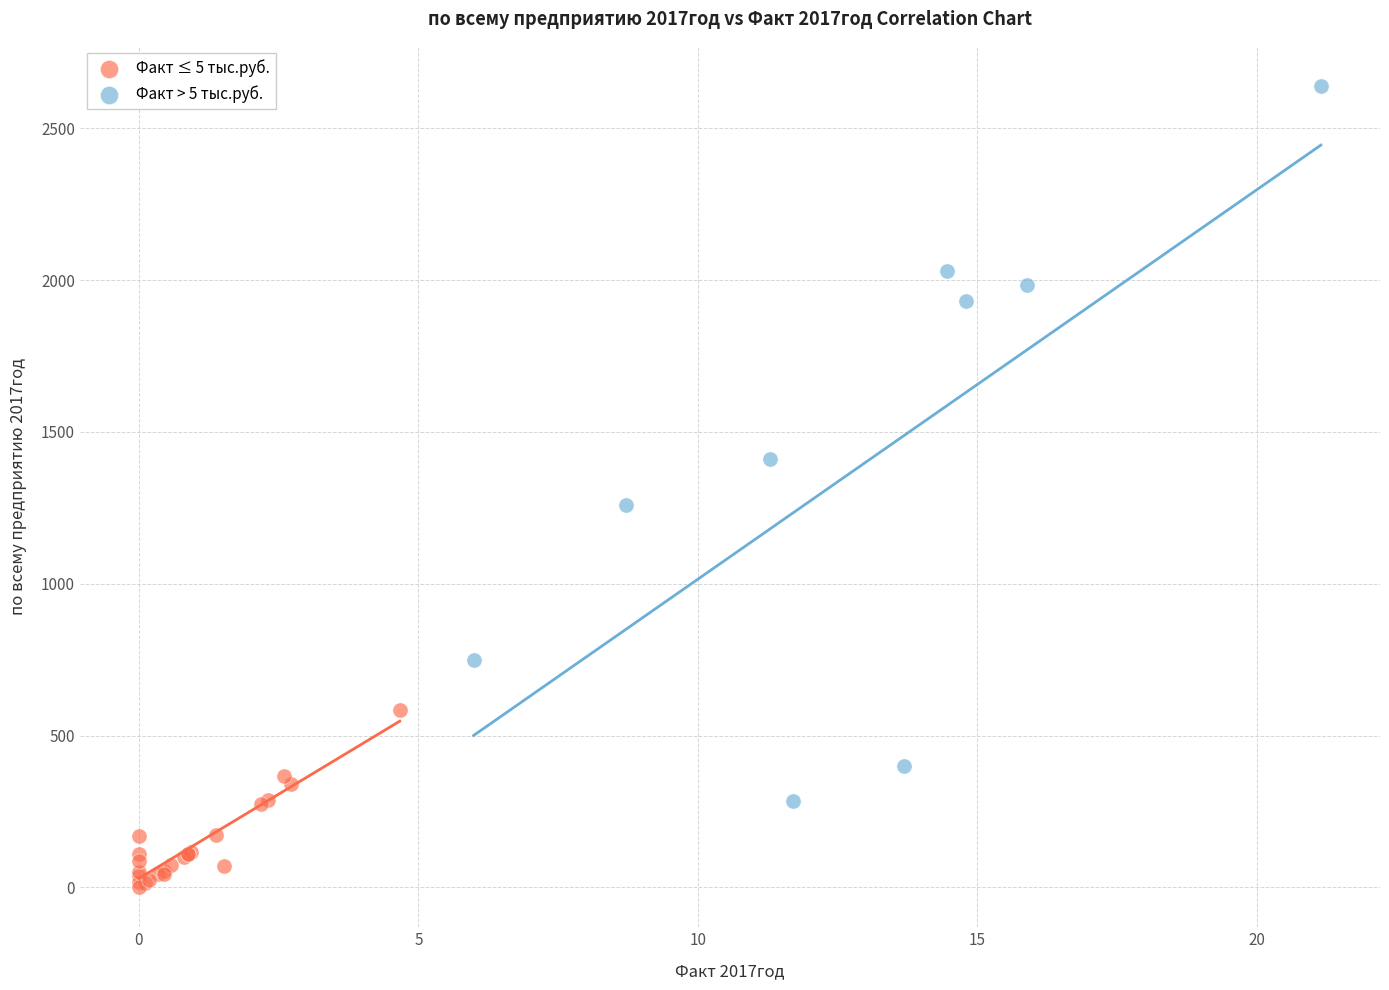

Which series reaches the maximum Y coordinate?

Факт > 5 тыс.руб.